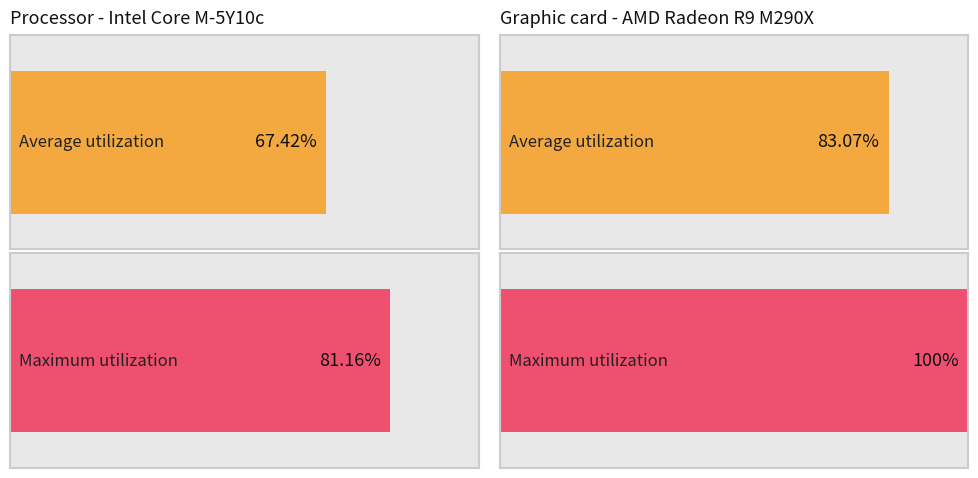

What is the average value of the Average utilization series?

75.2